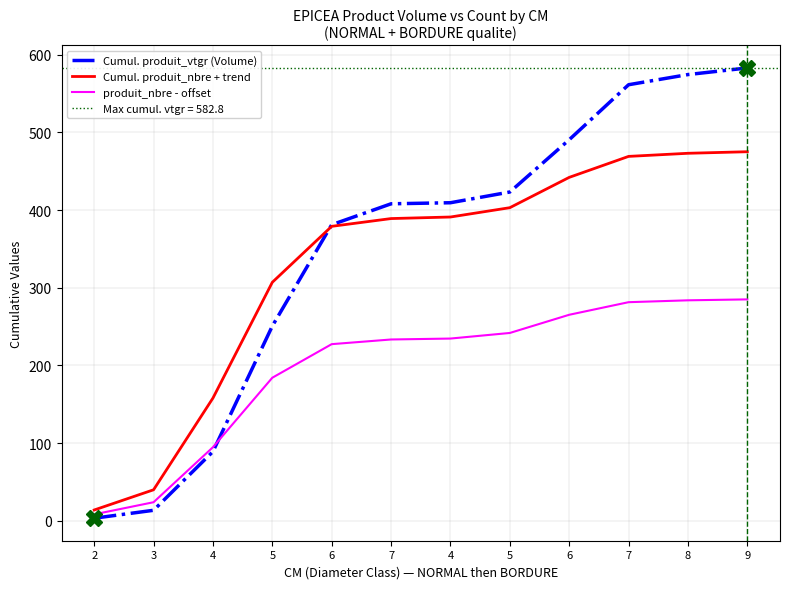

How many lines are shown in the chart?

3